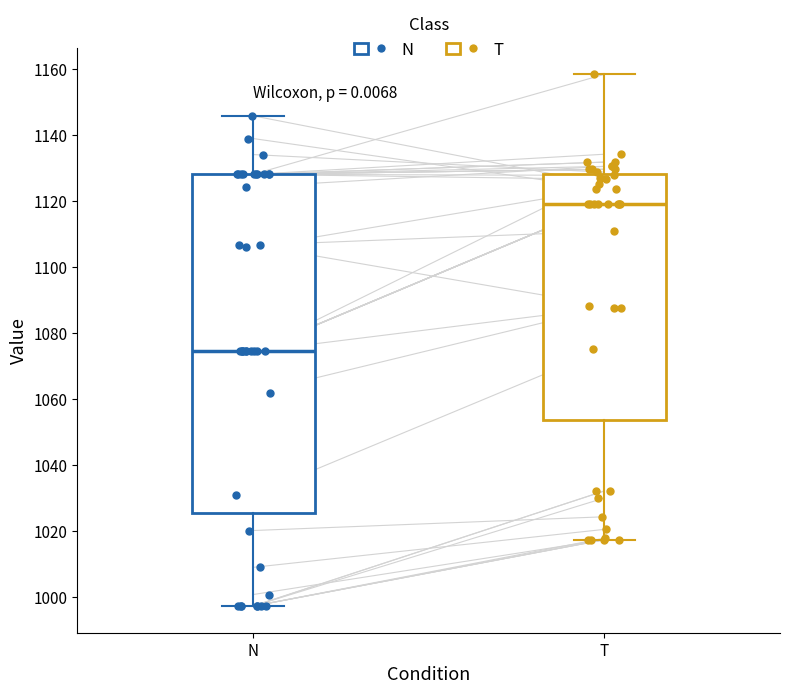

Where is the upper edge of the box for T on the y-axis? The values are not printed on the chart, so give them approximately, as read against the axis.

1128